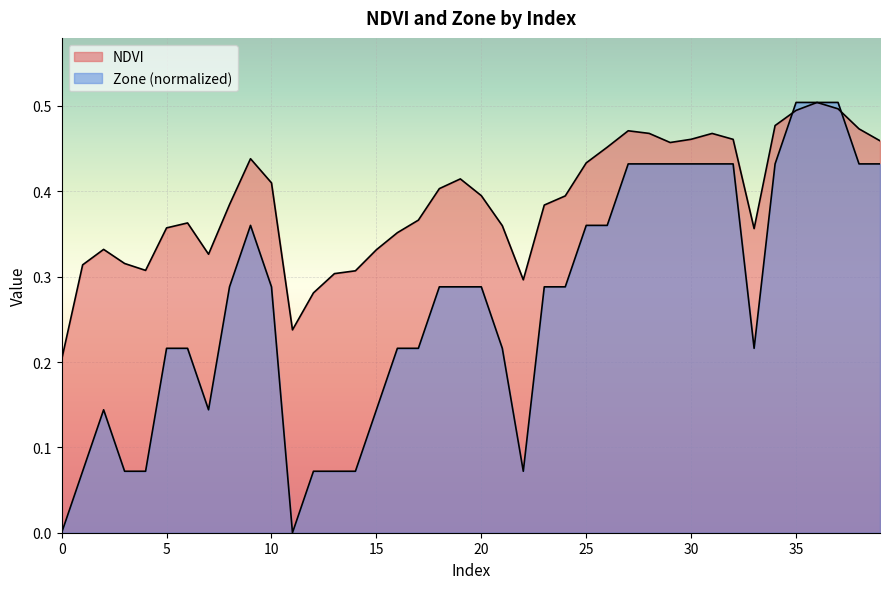

True or false: NDVI has a value of 0.4 at 18.

True